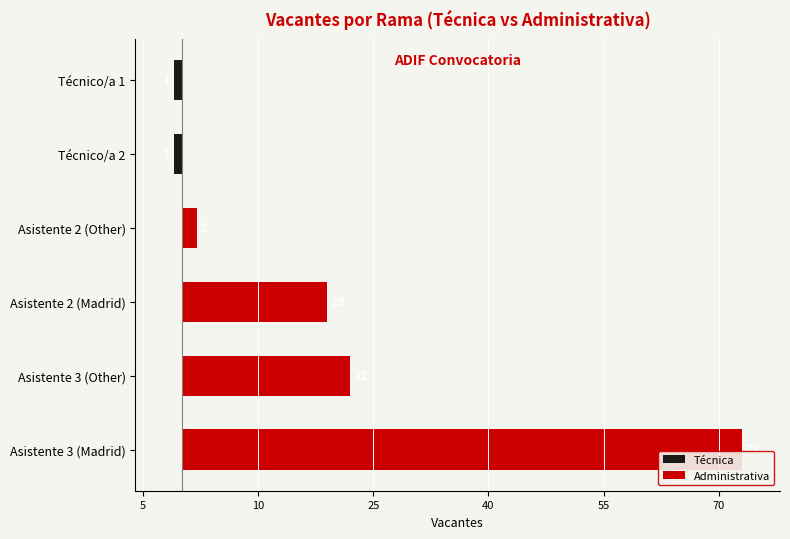

Which series has the largest range (max minus min)?

Administrativa